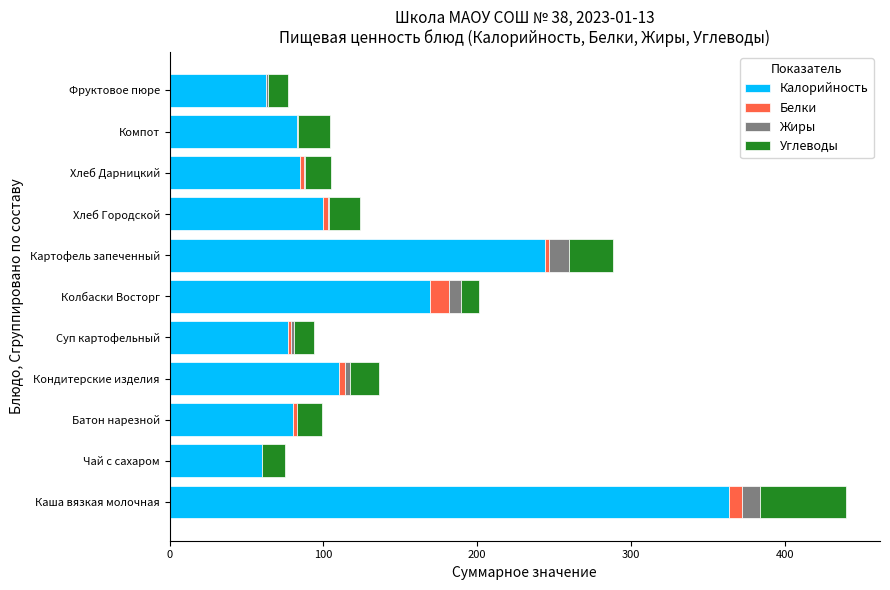

At which category is the sum across all series the highest?

Каша вязкая молочная